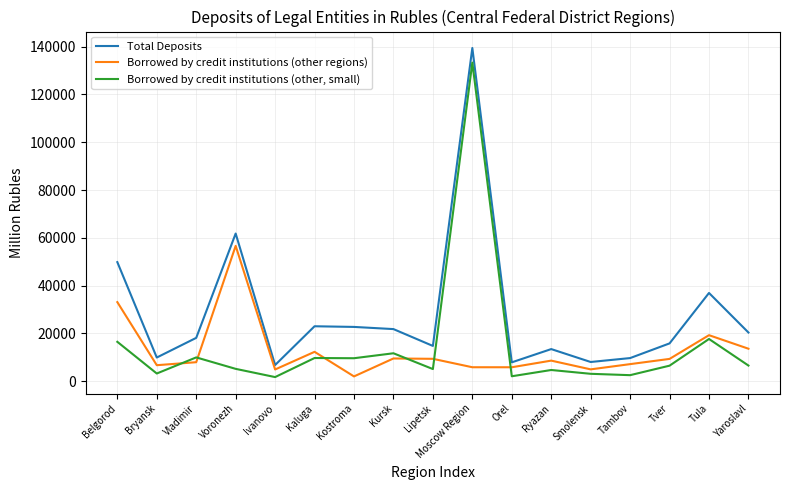

Where is the first local minimum for Total Deposits?

Bryansk